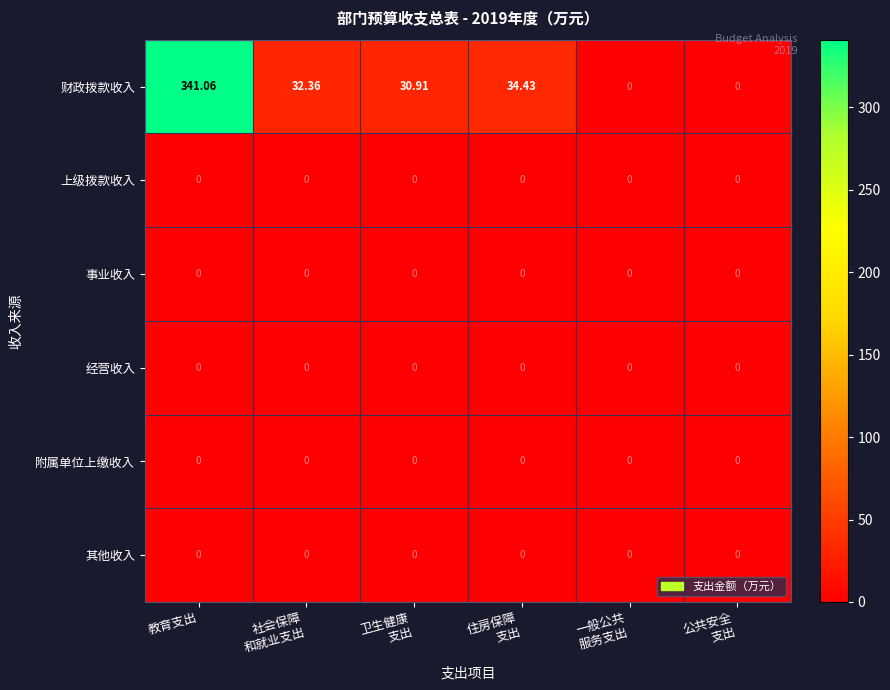

What is the total value across all series at 卫生健康
支出?

30.9